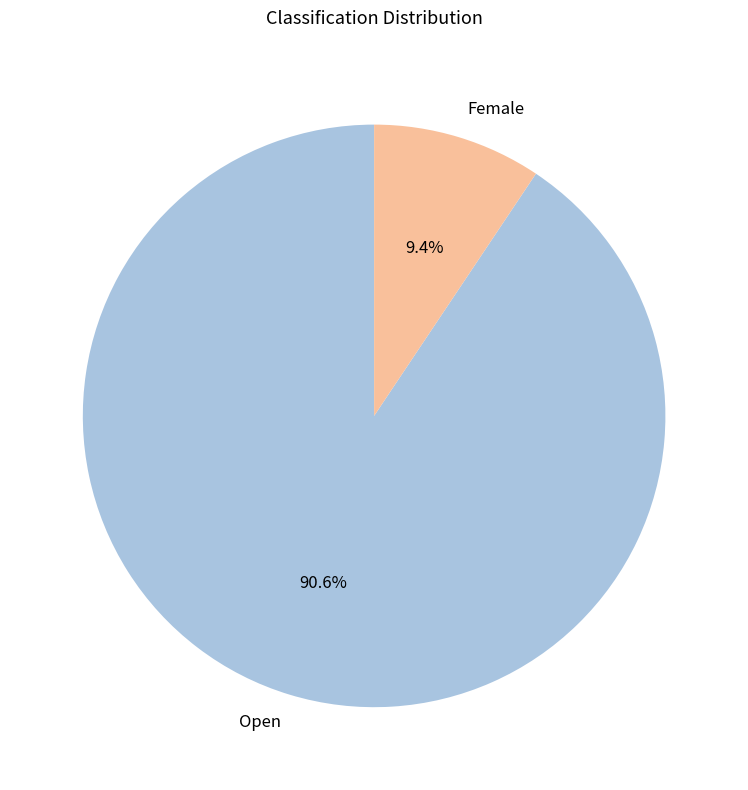

Which category has the smallest portion of the pie?

Female